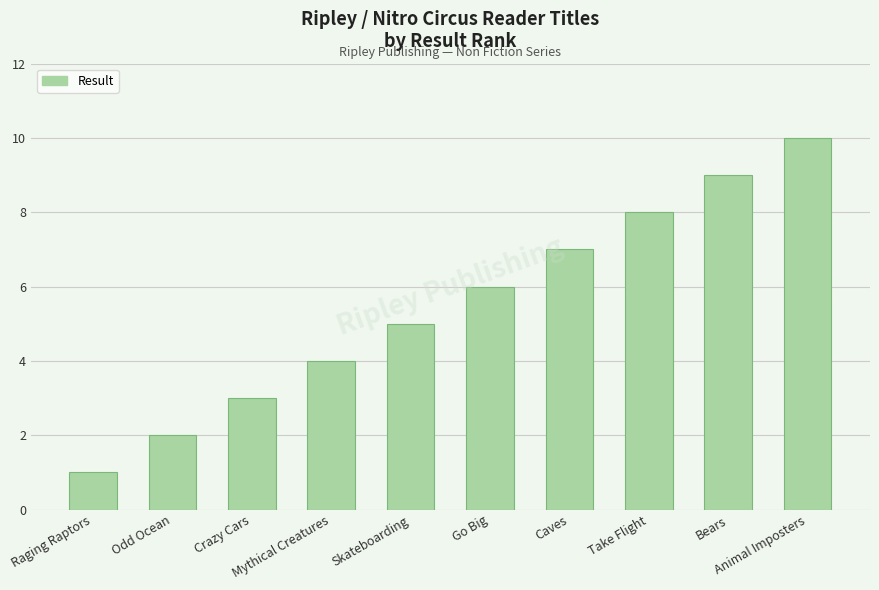

What is the difference between the maximum and second lowest values?

8